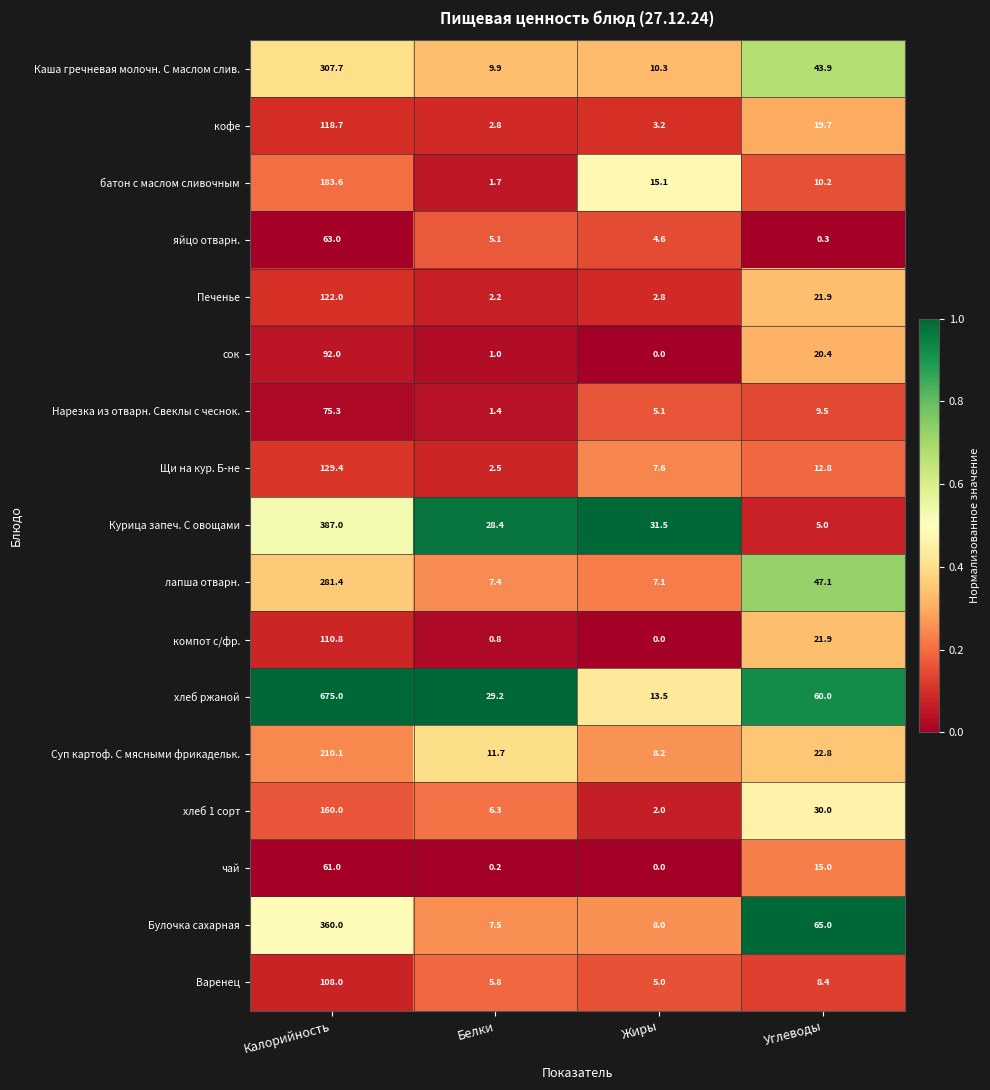

What is the sum of the Варенец values at Калорийность and Белки?

113.8